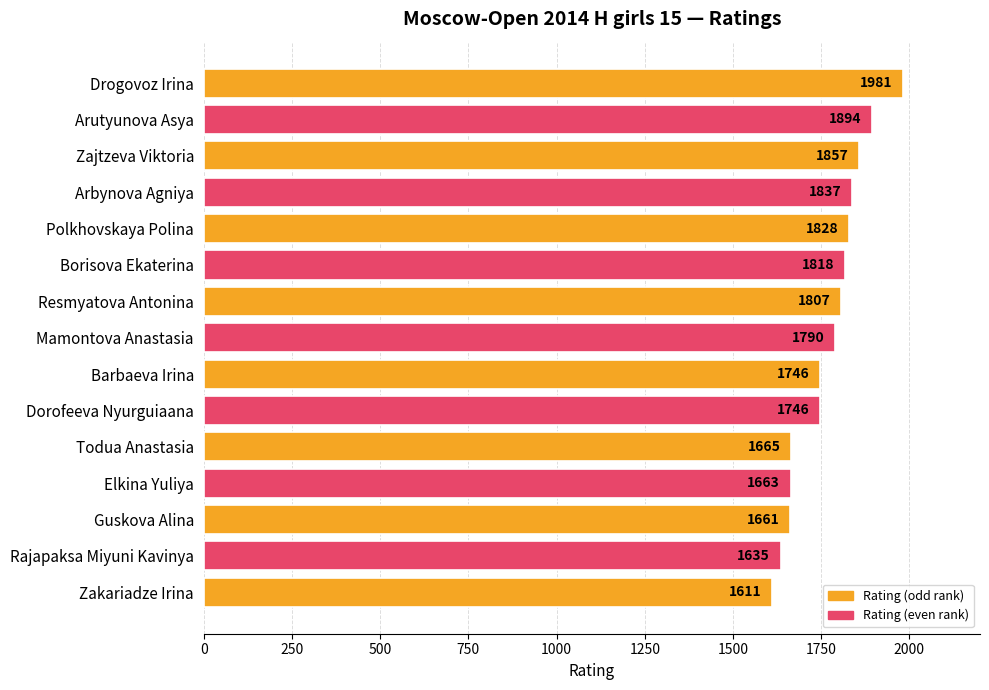

Approximately how many times larger is the value at Borisova Ekaterina compared to Polkhovskaya Polina?

1.0